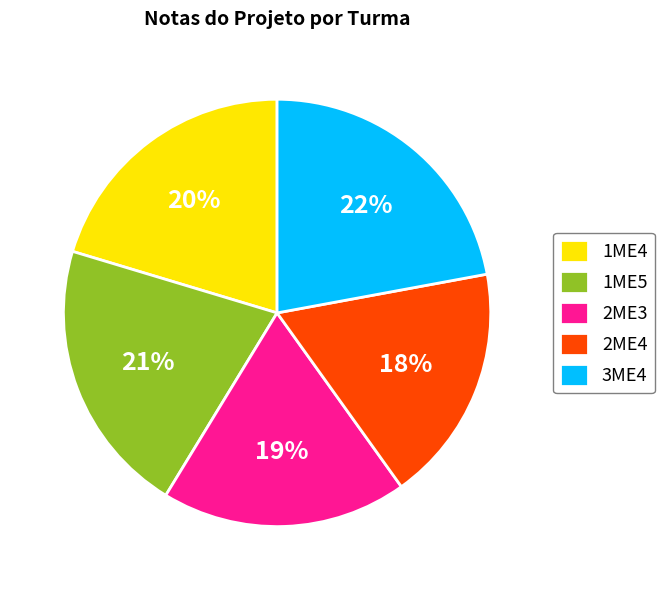

Approximately how many times larger is the value at 3ME4 compared to 2ME4?

1.2